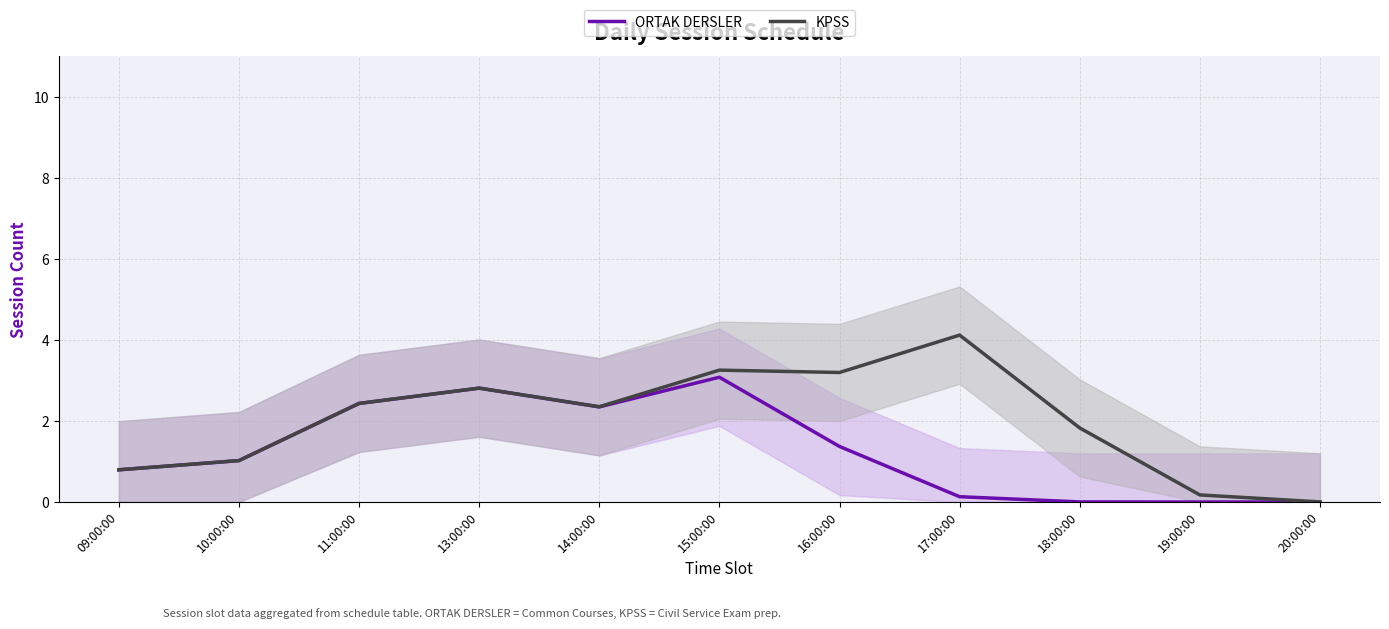

How many interior local valleys does the KPSS series have?

2